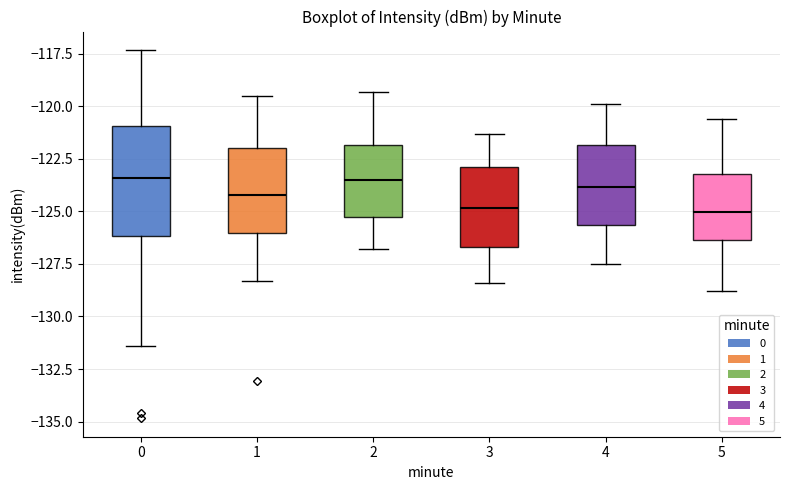

Reading left to right, read every box against the y-axis: the position of its median line, the range the box covers, and the ends of its whiskers. The values are not printed on the chart, so give them approximately, as read against the axis.

0: median -123.5, box -126.0 to -121.0, whiskers -131.5 to -117.5
1: median -124.0, box -126.0 to -122.0, whiskers -128.5 to -119.5
2: median -123.5, box -125.0 to -122.0, whiskers -127.0 to -119.5
3: median -125.0, box -126.5 to -123.0, whiskers -128.5 to -121.5
4: median -124.0, box -125.5 to -122.0, whiskers -127.5 to -120.0
5: median -125.0, box -126.5 to -123.0, whiskers -129.0 to -120.5